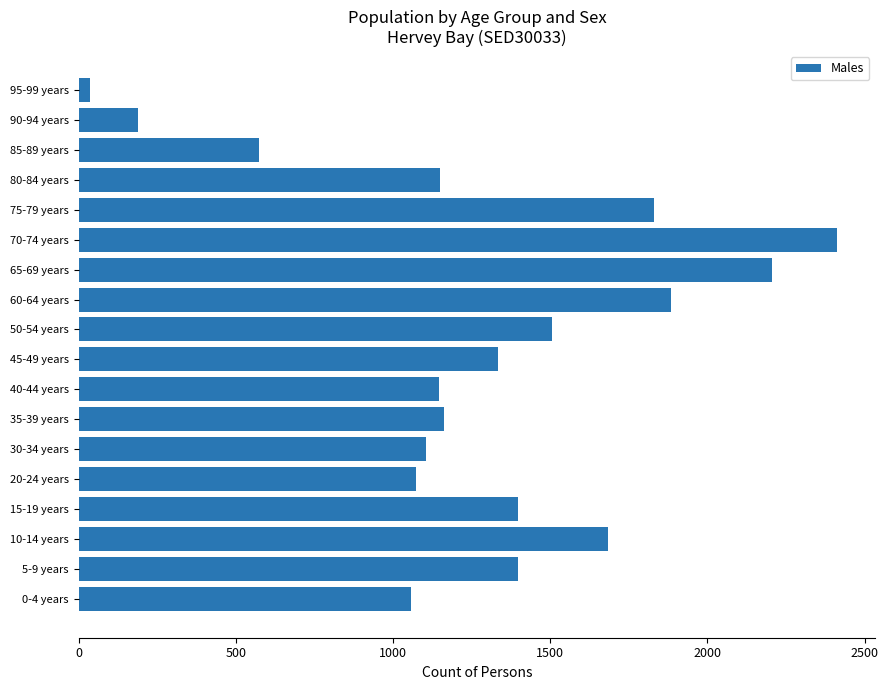

What is the sum of all values?

23135